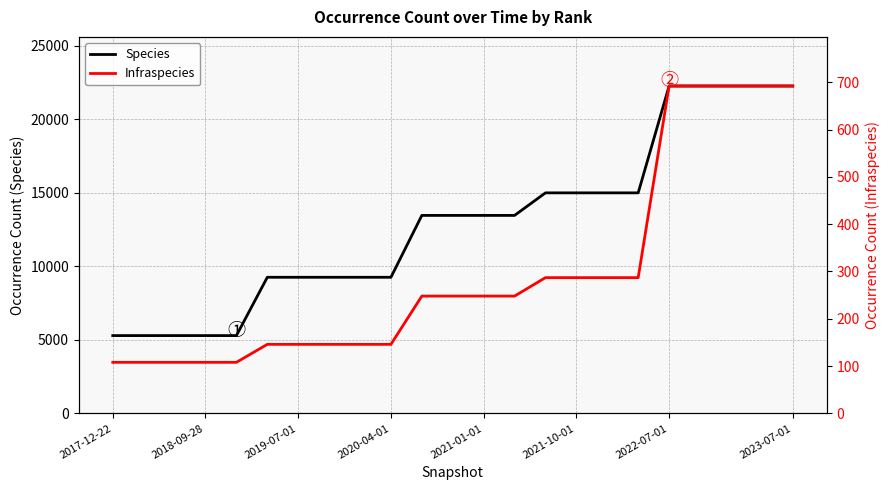

What is the total value across all series at 2017-12-22?

5402